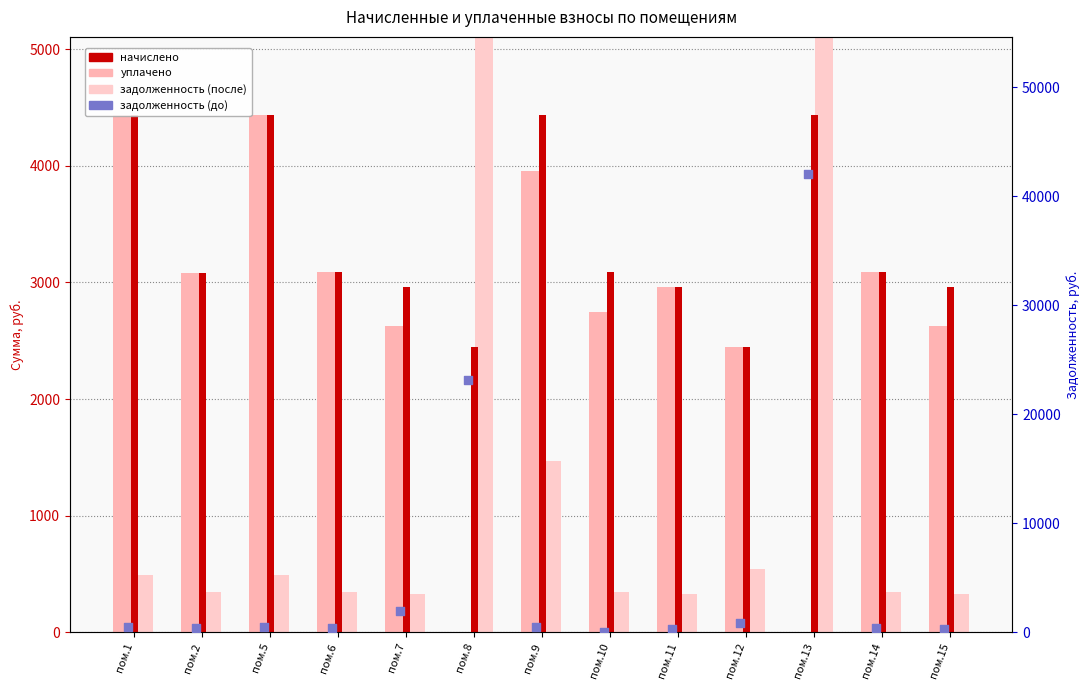

What is the total value across all series at пом.10?

6179.6